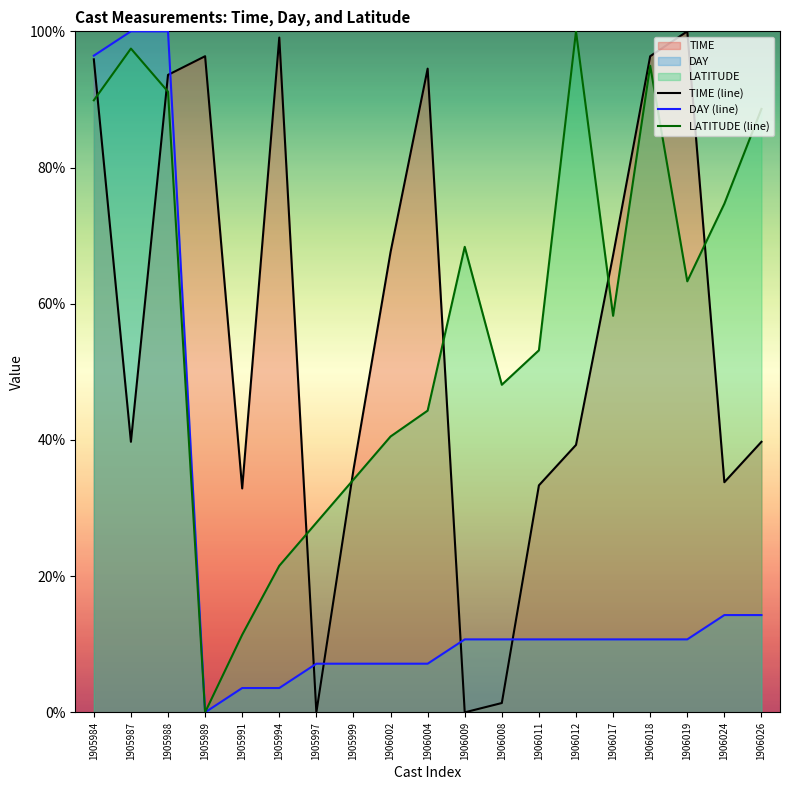

What is the value of the DAY (line) point at the 19th from the left?

14.3